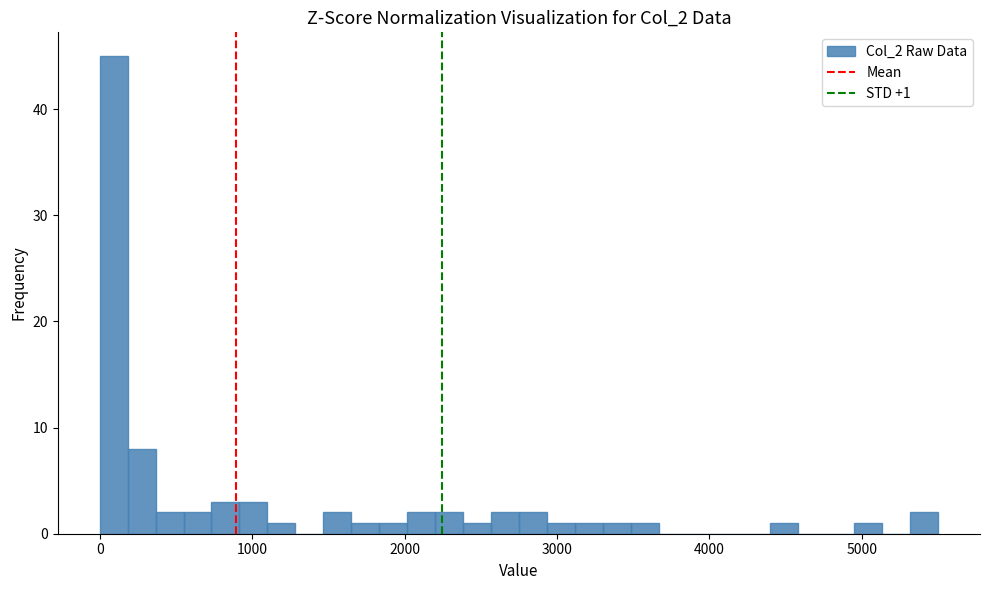

Read against the x-axis, roughly where is the centre of the tallest bar?

100